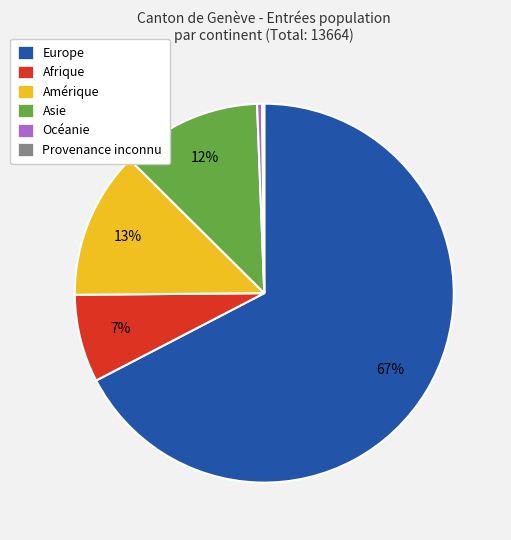

Combined, do Asie and Europe account for over 50%?

Yes